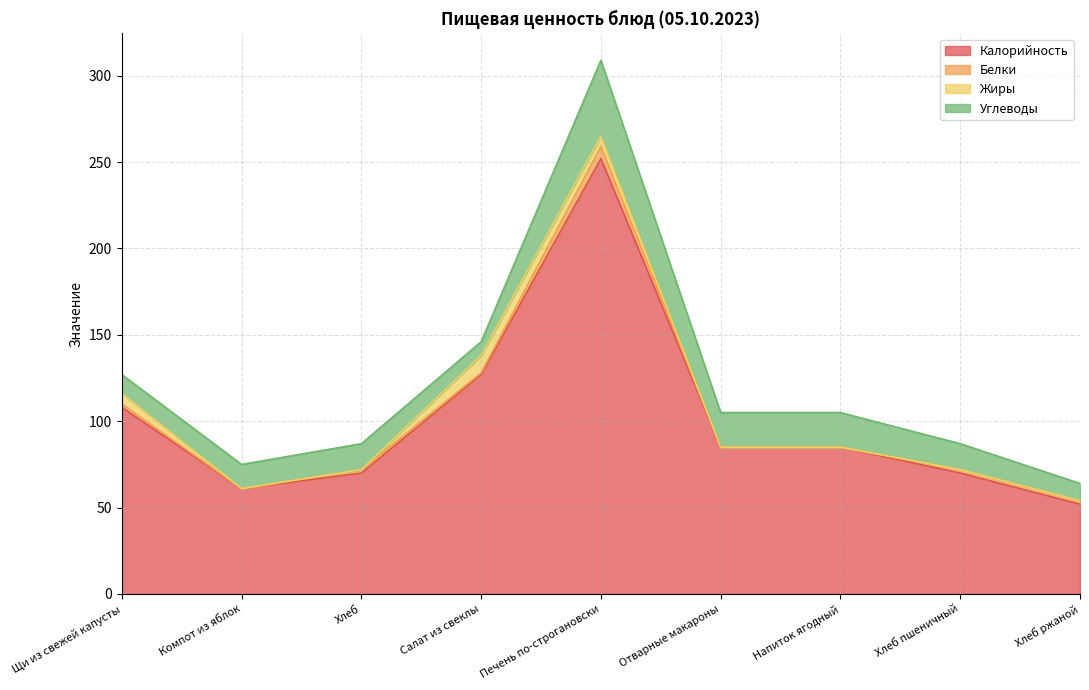

Is the value of Калорийность at Напиток ягодный greater than the value of Белки at Салат из свеклы?

Yes